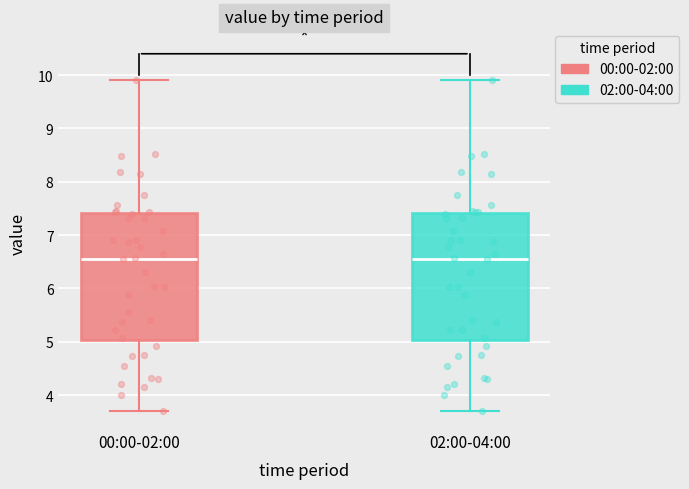

Reading left to right, read every box against the y-axis: the position of its median line, the range the box covers, and the ends of its whiskers. The values are not printed on the chart, so give them approximately, as read against the axis.

00:00-02:00: median 6.6, box 5.0 to 7.4, whiskers 3.7 to 9.9
02:00-04:00: median 6.6, box 5.0 to 7.4, whiskers 3.7 to 9.9